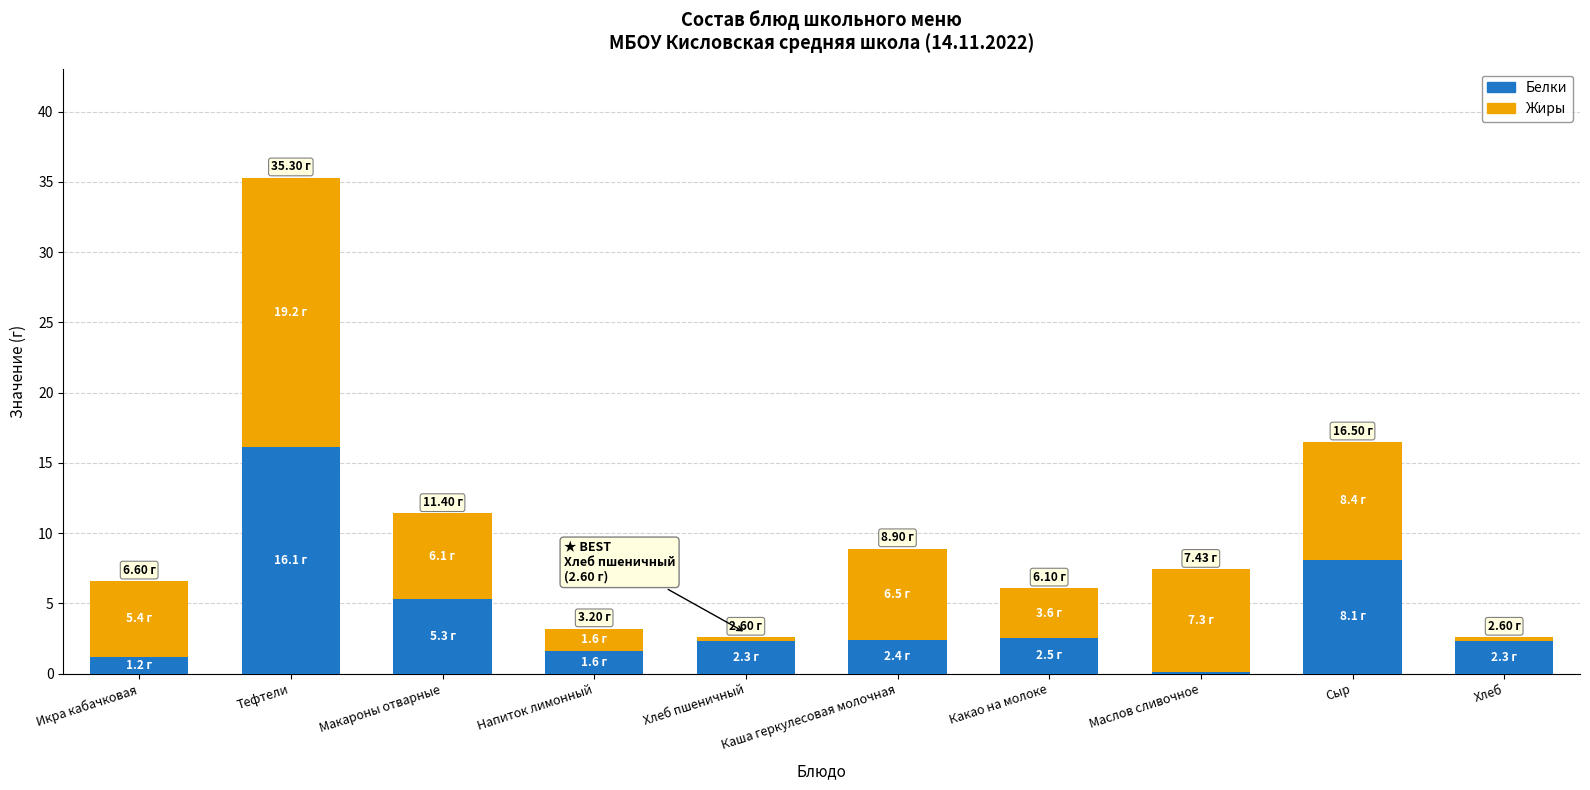

True or false: Белки has a value of 4.1 at Хлеб пшеничный.

False